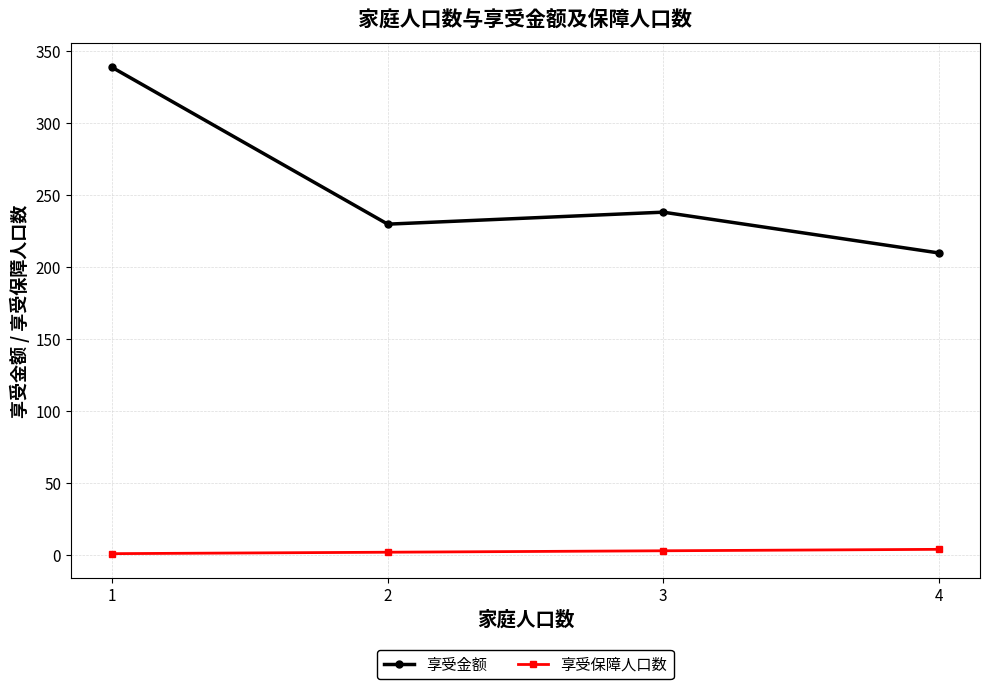

What is the minimum value shown in the chart?

1.0